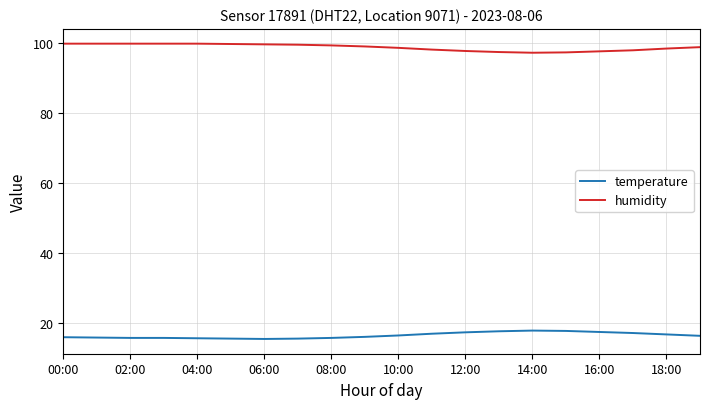

What is the greatest value displayed?

99.9